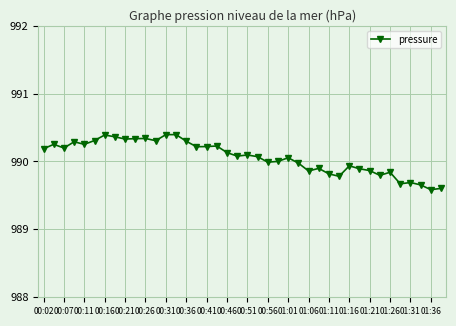

What is the difference between the maximum and second lowest values?

0.8